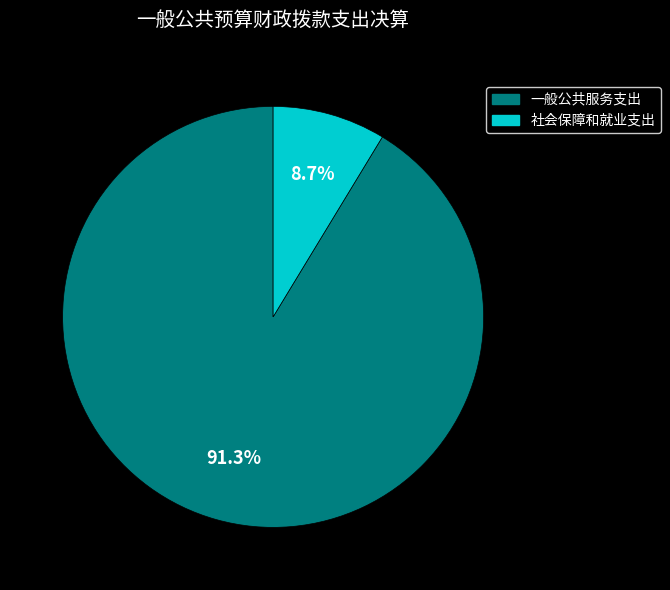

Is there any slice that represents more than half of the pie?

Yes